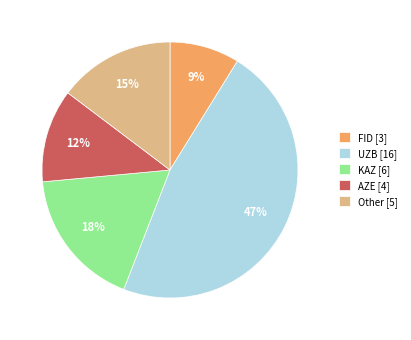

To the nearest percent, what portion does Other represent?

15%